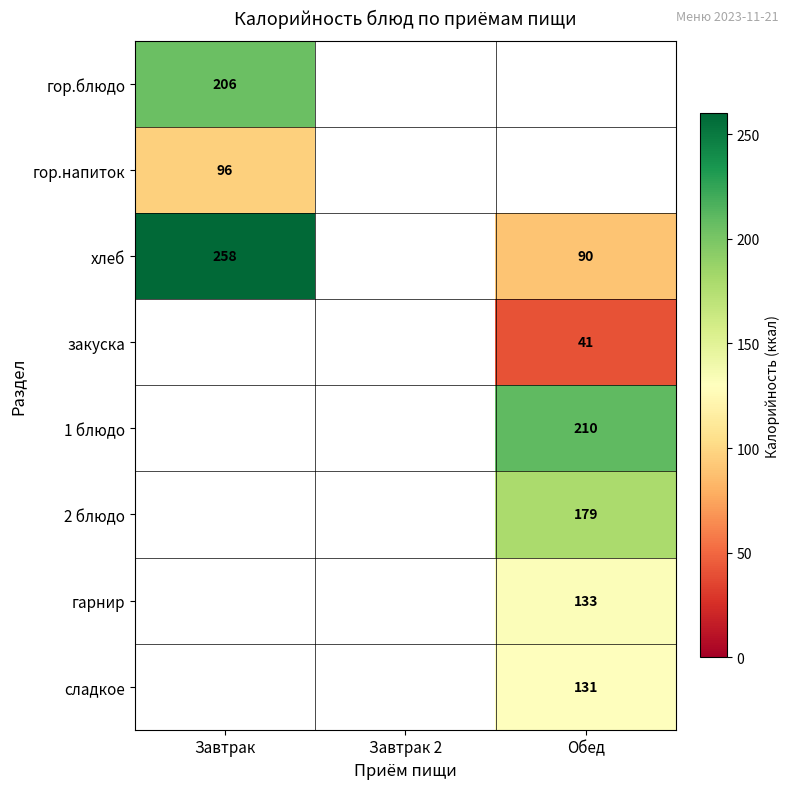

Which category has the lowest value across all series?

Обед